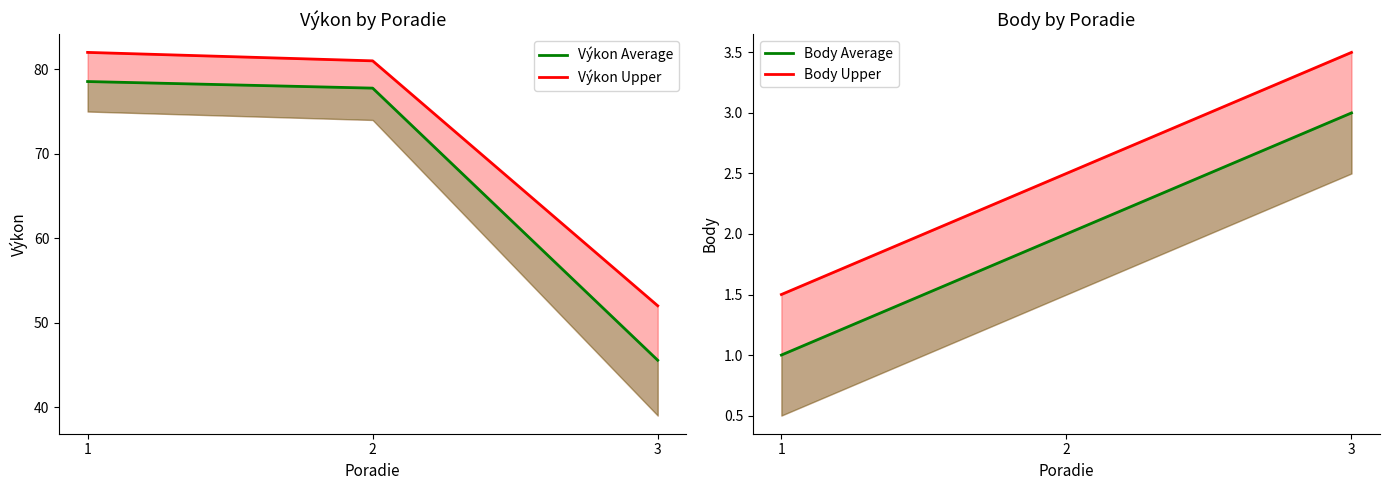

Which category has the highest value in the Výkon Upper series?

1